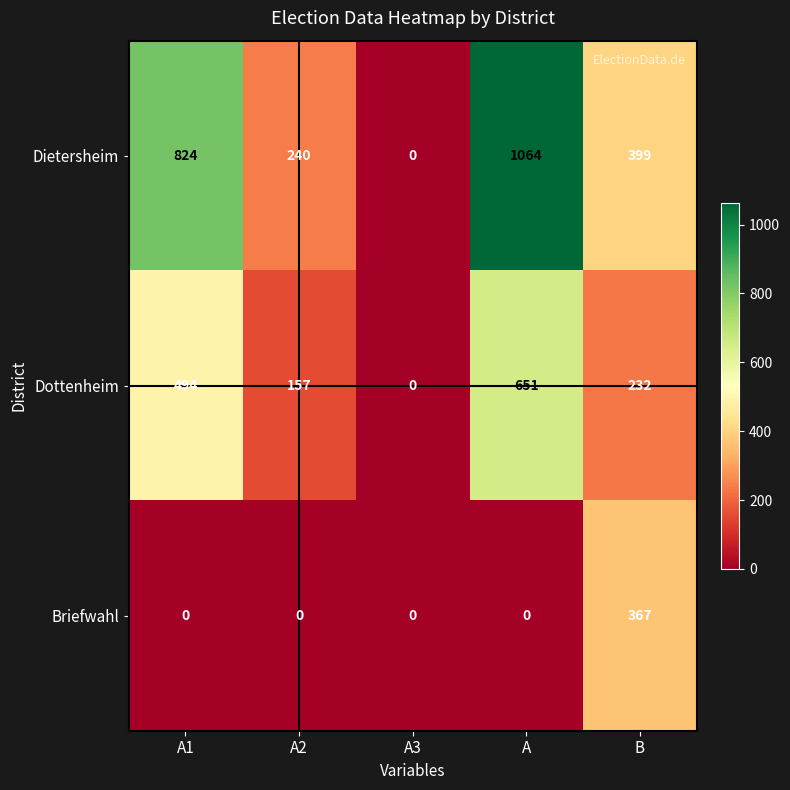

Rank the series by their maximum value, from highest to lowest.

Dietersheim, Dottenheim, Briefwahl